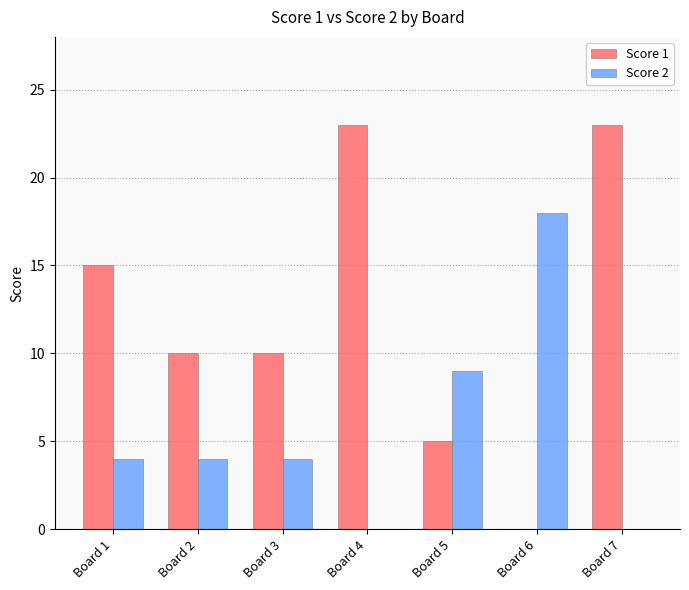

Reading left to right, what are all the values shown in this chart?

Score 1: Board 1=15	Board 2=10	Board 3=10	Board 4=23	Board 5=5	Board 6=0	Board 7=23
Score 2: Board 1=4	Board 2=4	Board 3=4	Board 4=0	Board 5=9	Board 6=18	Board 7=0